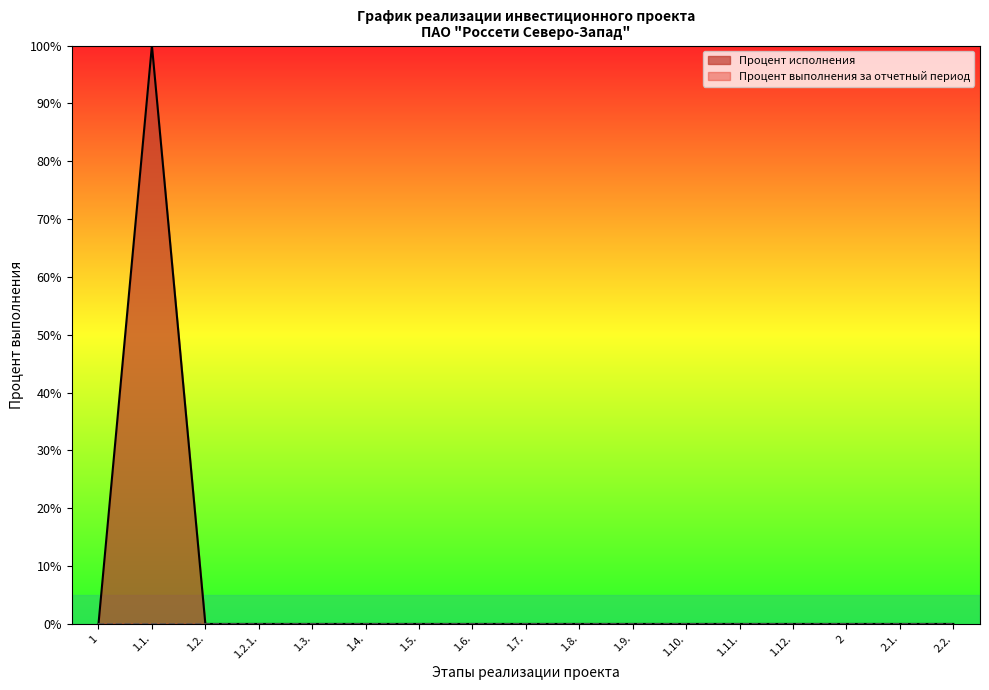

Rank the categories by value from highest to lowest.

1.1., 1, 1.2., 1.2.1., 1.3., 1.4., 1.5., 1.6., 1.7., 1.8., 1.9., 1.10., 1.11., 1.12., 2, 2.1., 2.2.